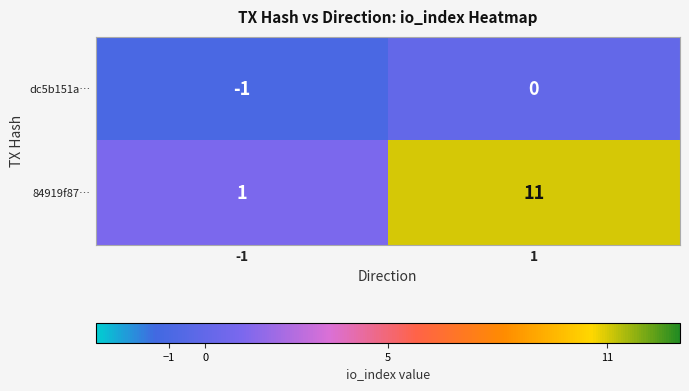

Which series changed the most between -1 and 1?

84919f87…